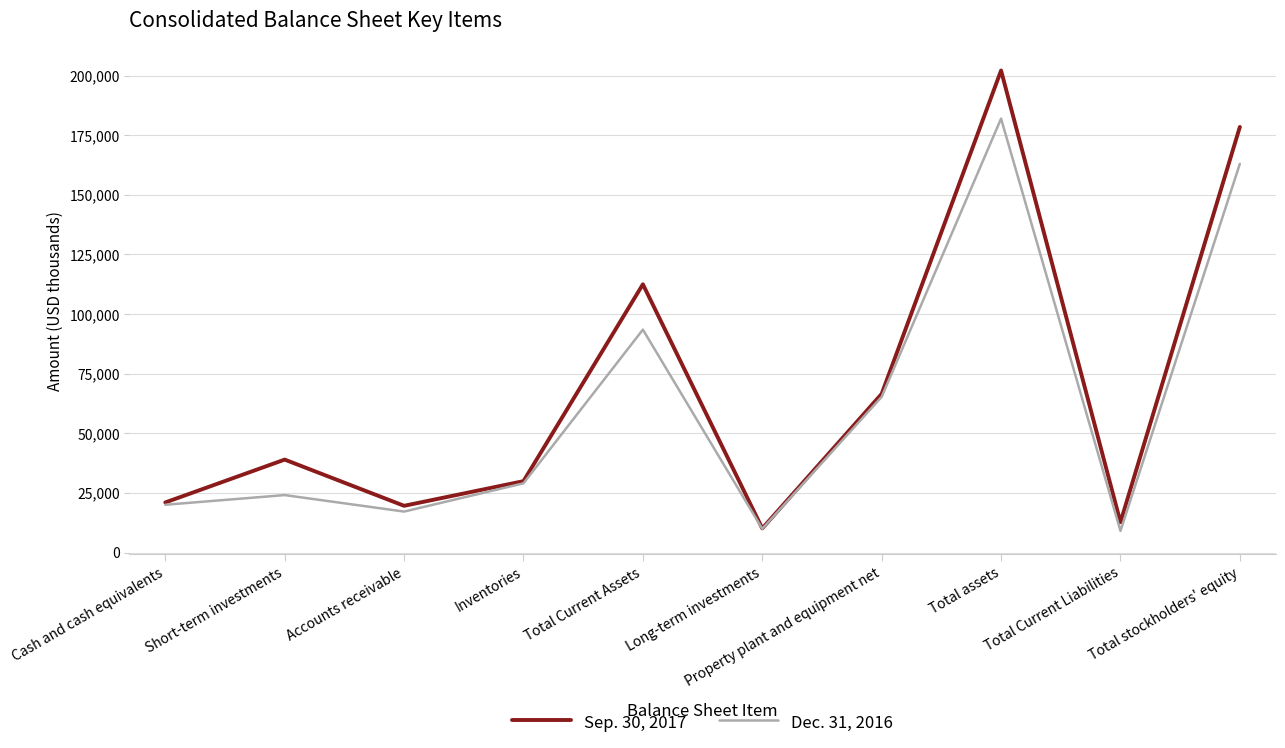

The Sep. 30, 2017 series shows 27803 at Accounts receivable. True or false?

False